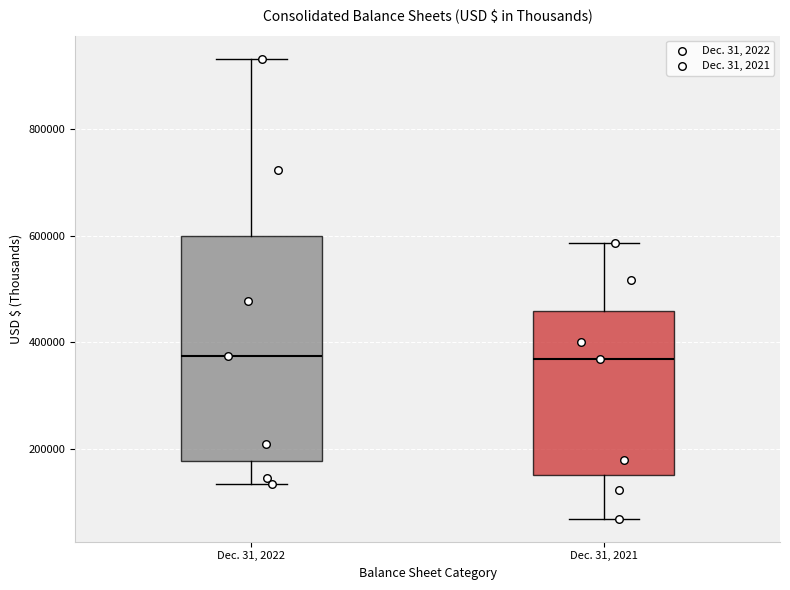

Where does the upper whisker of the box for Dec. 31, 2021 end on the y-axis? The values are not printed on the chart, so give them approximately, as read against the axis.

580000